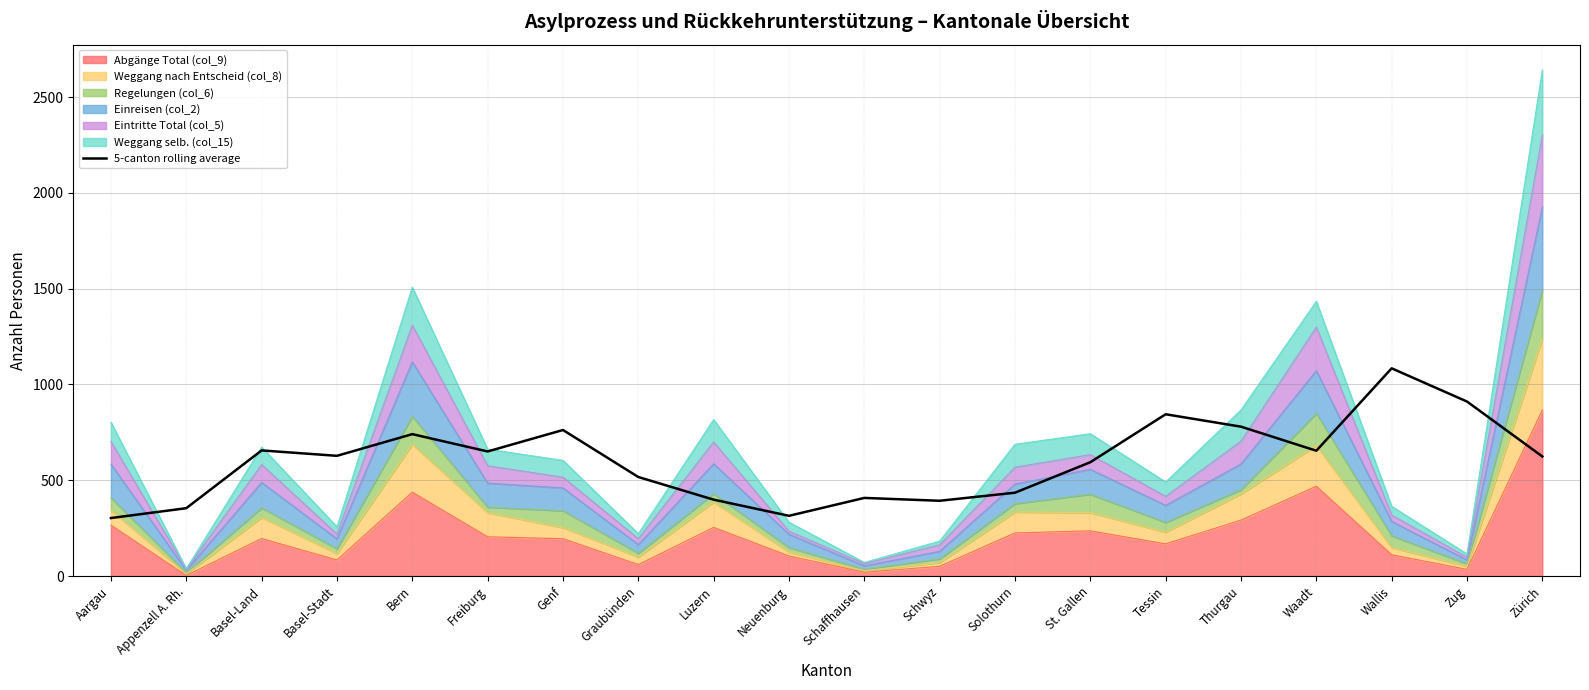

What position from the left is Graubünden?

8